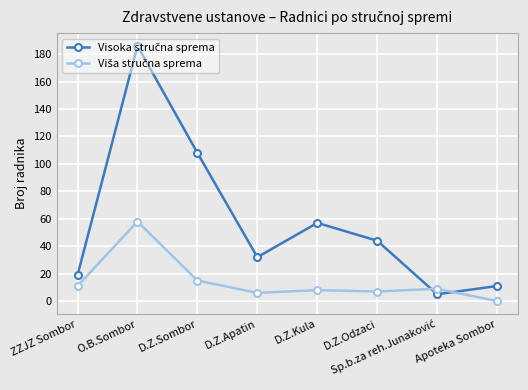

What is the label of the 2nd point from the left?

O.B.Sombor